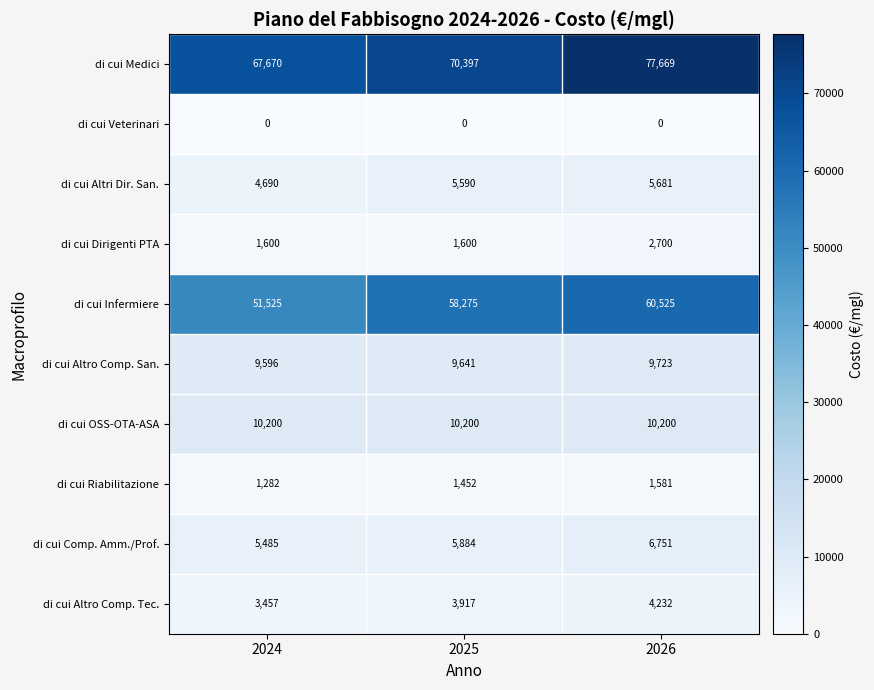

Reading left to right, list all the values displayed in this chart.

di cui Medici: 67670	70397	77669
di cui Veterinari: 0	0	0
di cui Altri Dir. San.: 4690	5590	5681
di cui Dirigenti PTA: 1600	1600	2700
di cui Infermiere: 51525	58275	60525
di cui Altro Comp. San.: 9596	9641	9723
di cui OSS-OTA-ASA: 10200	10200	10200
di cui Riabilitazione: 1282	1452	1581
di cui Comp. Amm./Prof.: 5485	5884	6751
di cui Altro Comp. Tec.: 3457	3917	4232